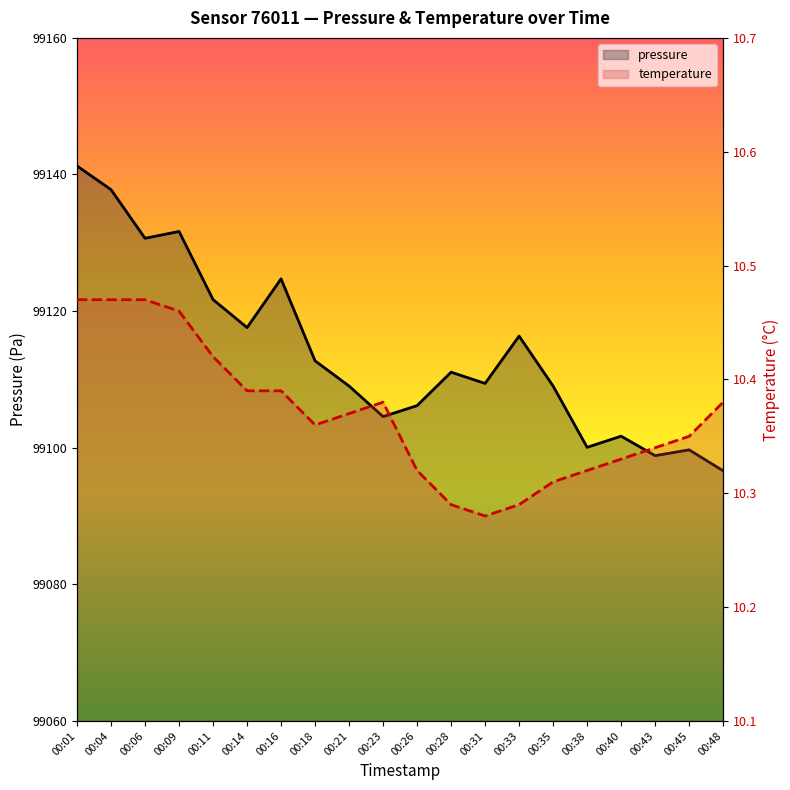

What is the difference between the highest and lowest values at 00:40?

99091.4